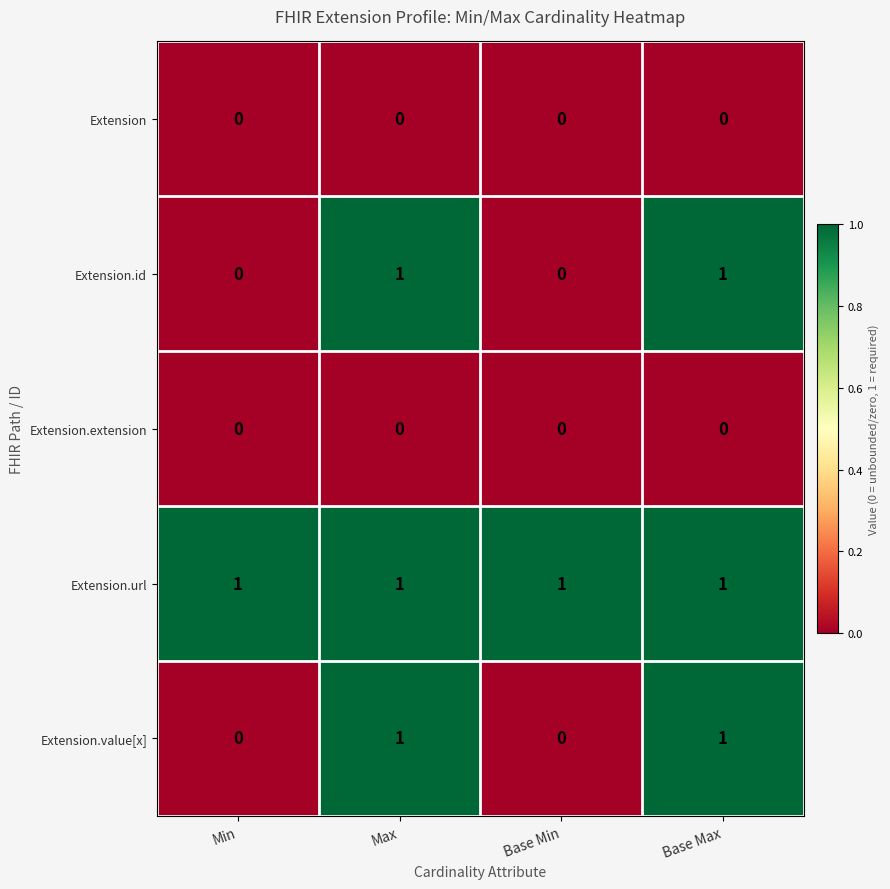

The value of Extension.id at Min is 0. True or false?

True